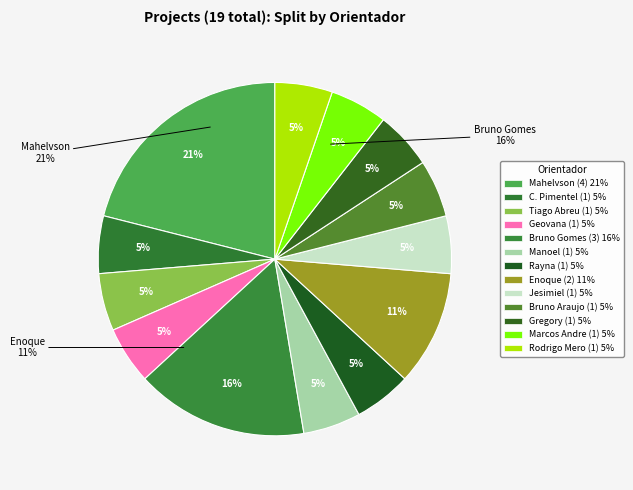

To the nearest percent, what is the difference between the BRUNO HENRIQUE UCHOA DA SILVA GOMES and RAYNA VALERIA MACIEL DE OLIVEIRA slice percentages?

11%